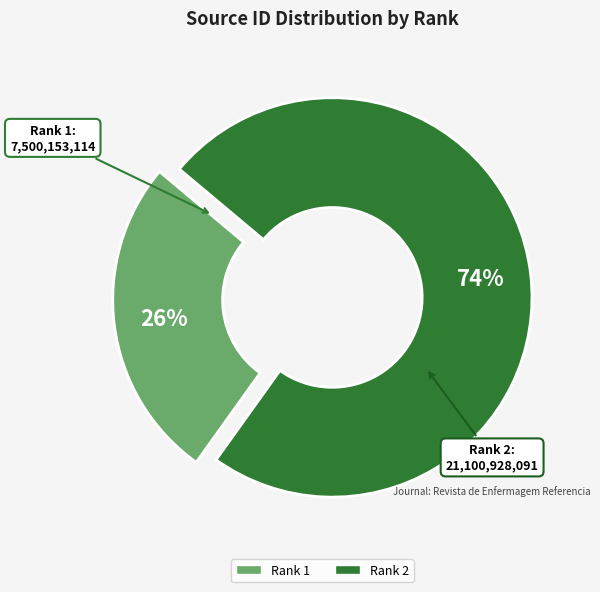

What is the largest slice in the pie chart?

Rank 2